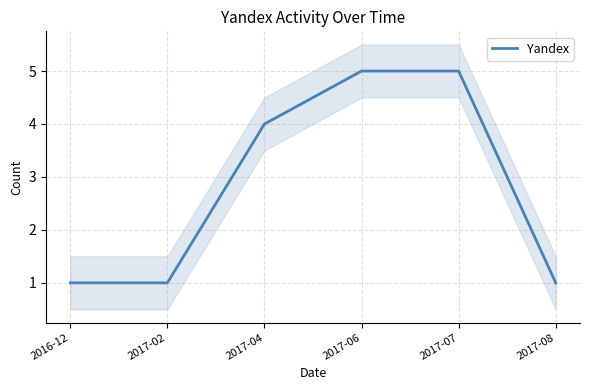

What is the average value?

3